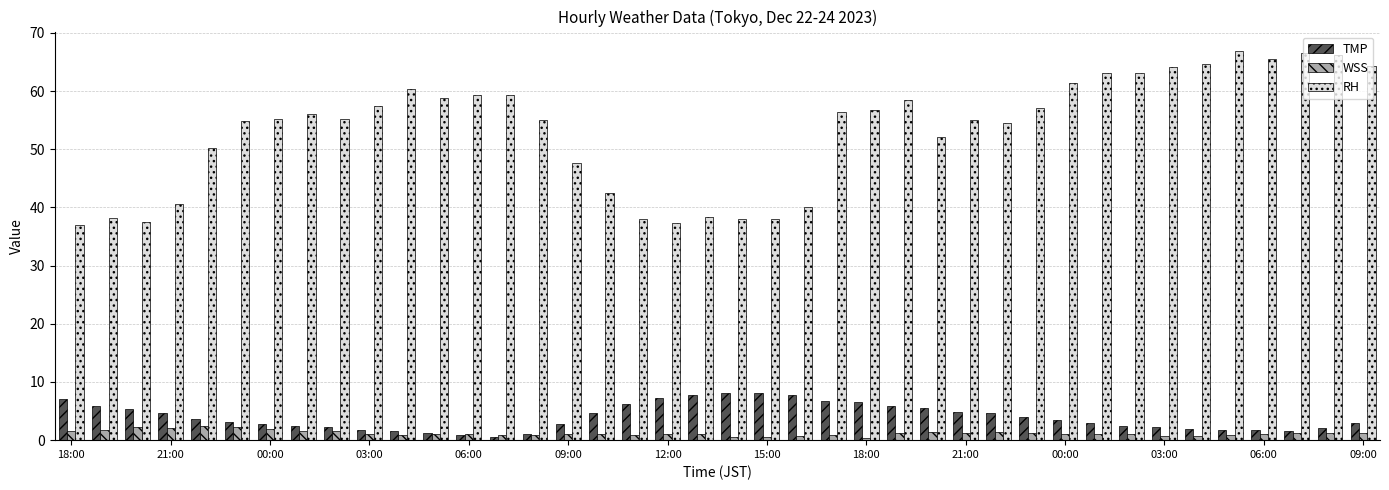

What is the maximum value for WSS?

2.5